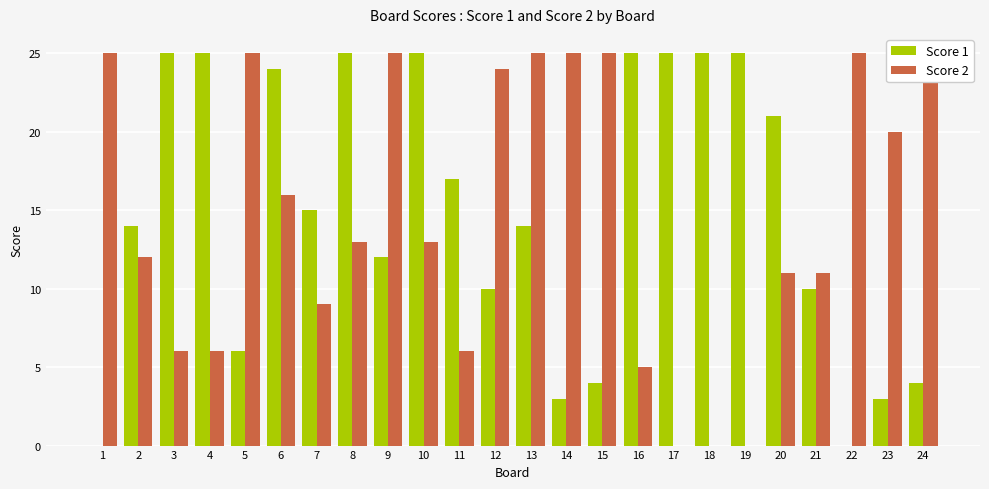

How many values in the Score 2 series exceed 13?

11